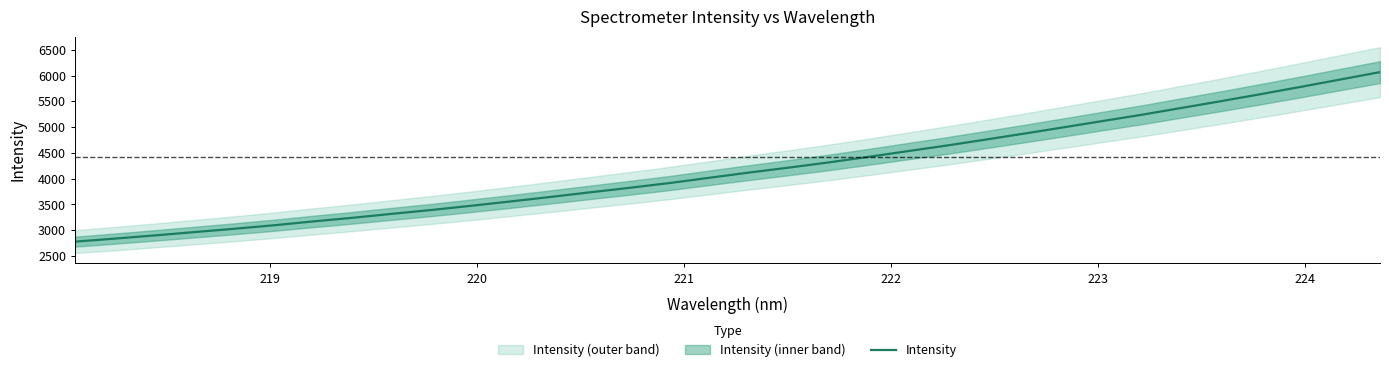

What is the minimum value for Intensity?

2777.9